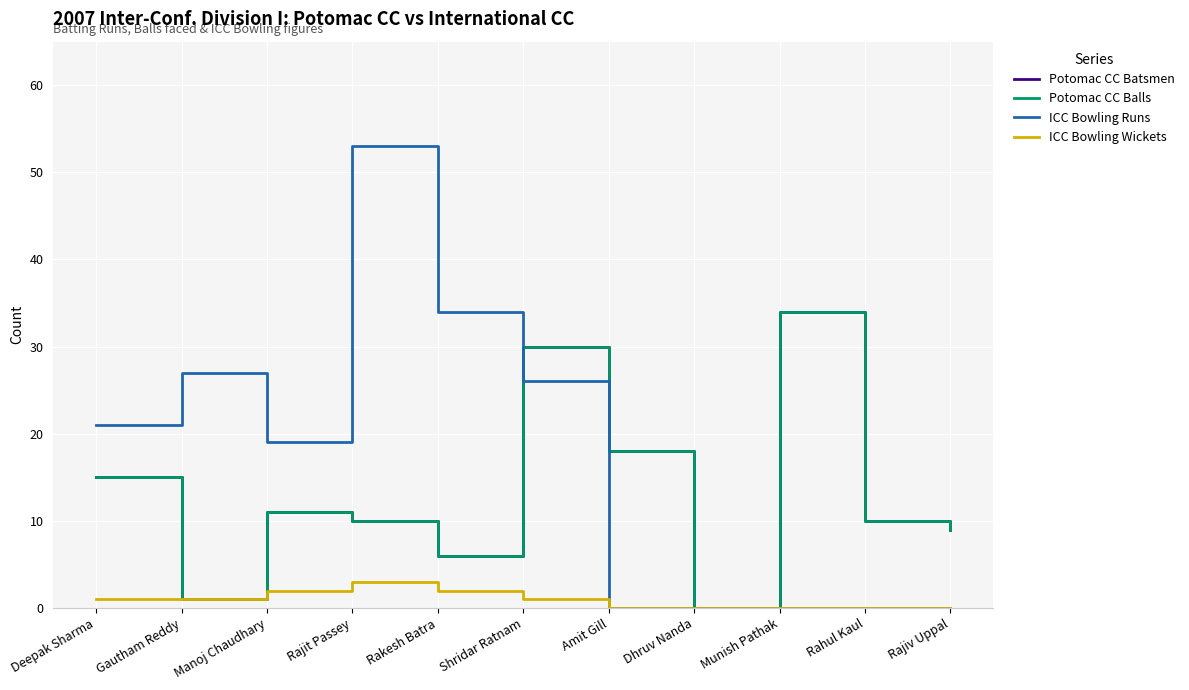

Does the chart have visible grid lines?

Yes